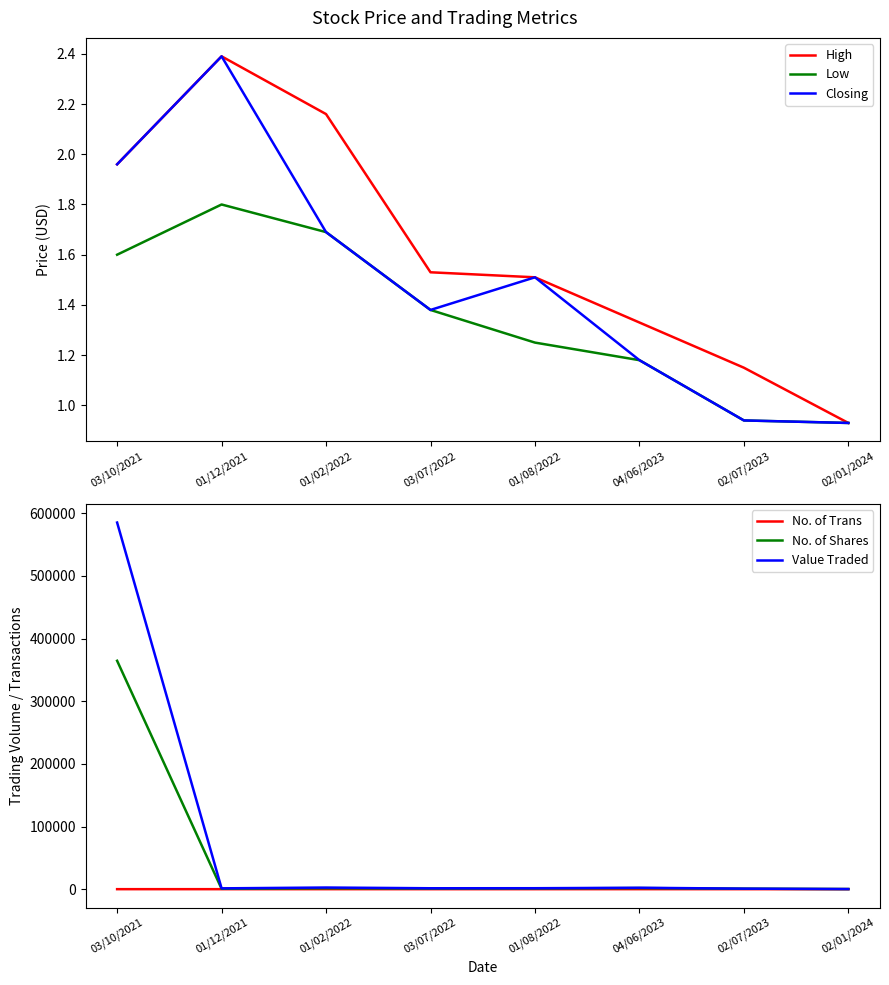

At which category does the chart reach its minimum across all series?

02/01/2024